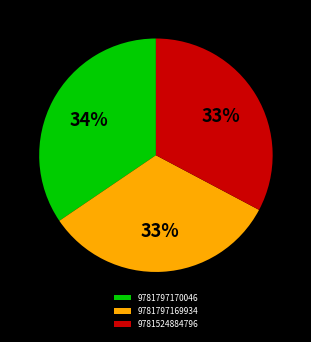

Does 9781524884796 represent more than half of the total?

No